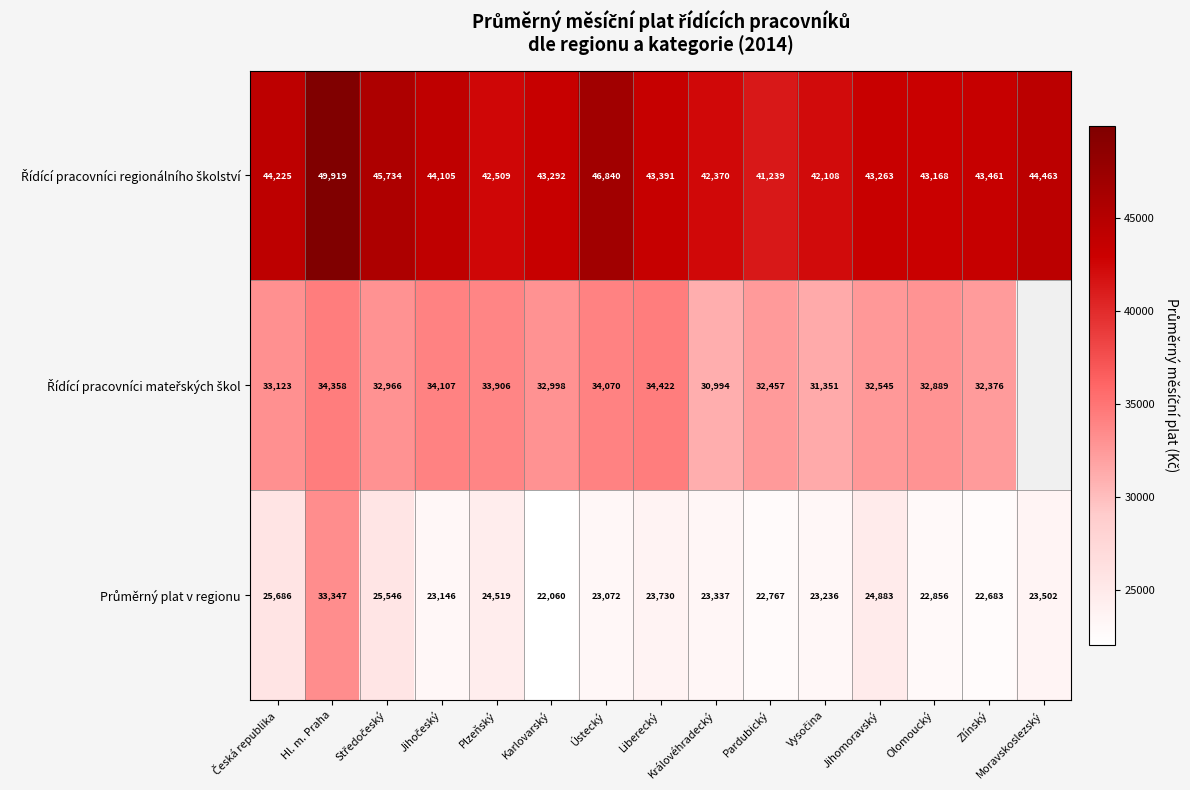

What is the total value across all series at Hl. m. Praha?

117624.0